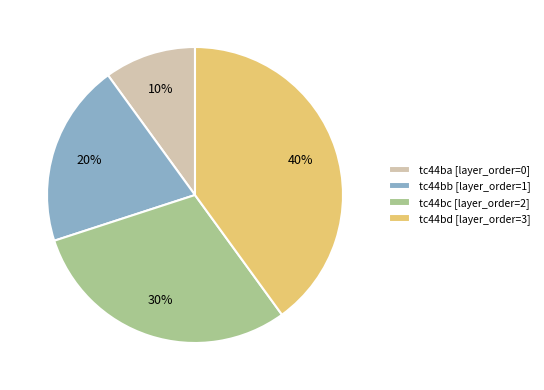

True or false: tc44bd [layer_order=3] accounts for 40% of the total.

True